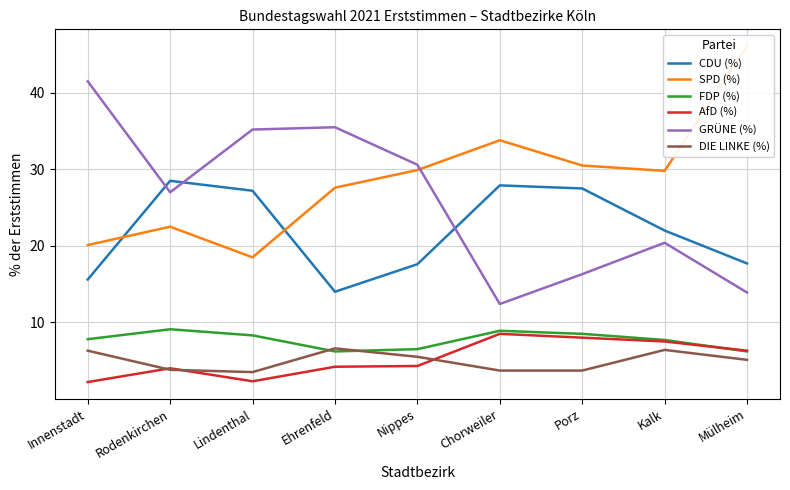

At which category does the chart reach its minimum across all series?

Innenstadt